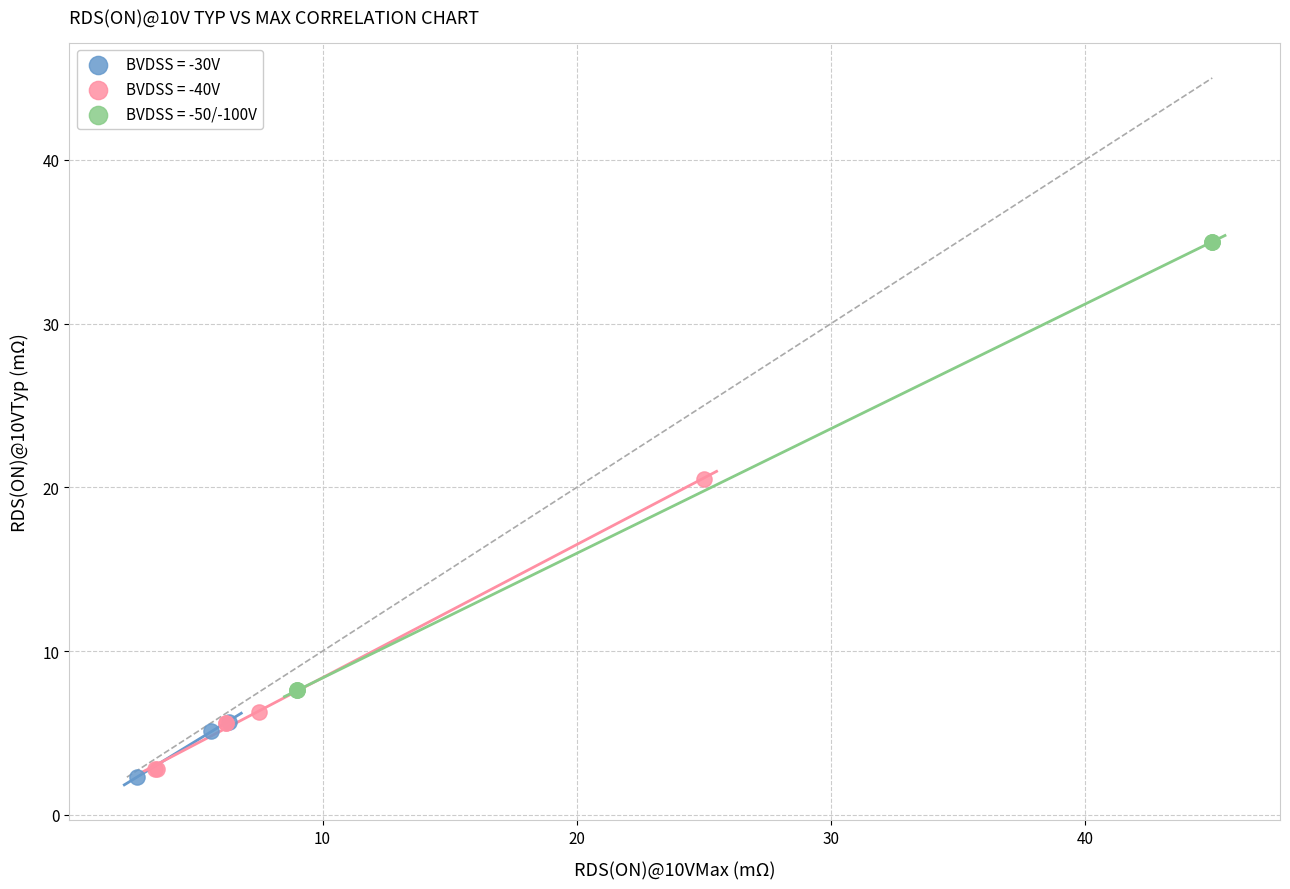

Which series has the largest Y range (max minus min)?

BVDSS = -50/-100V